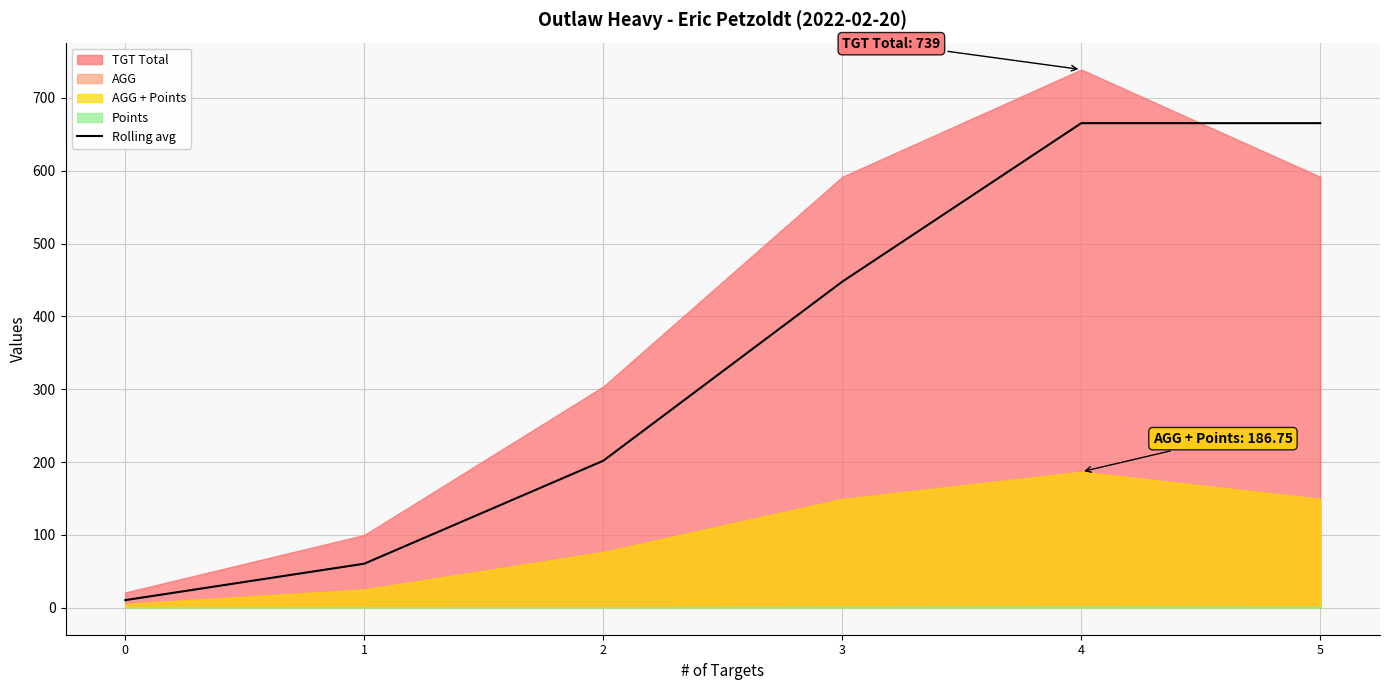

The value of Rolling avg at 2 is 294.5. True or false?

False